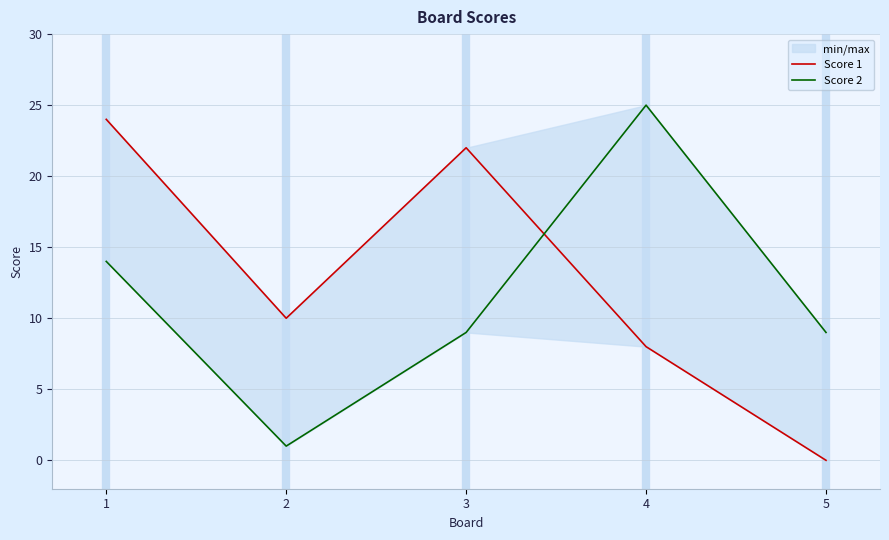

At which category does the chart reach its minimum across all series?

5